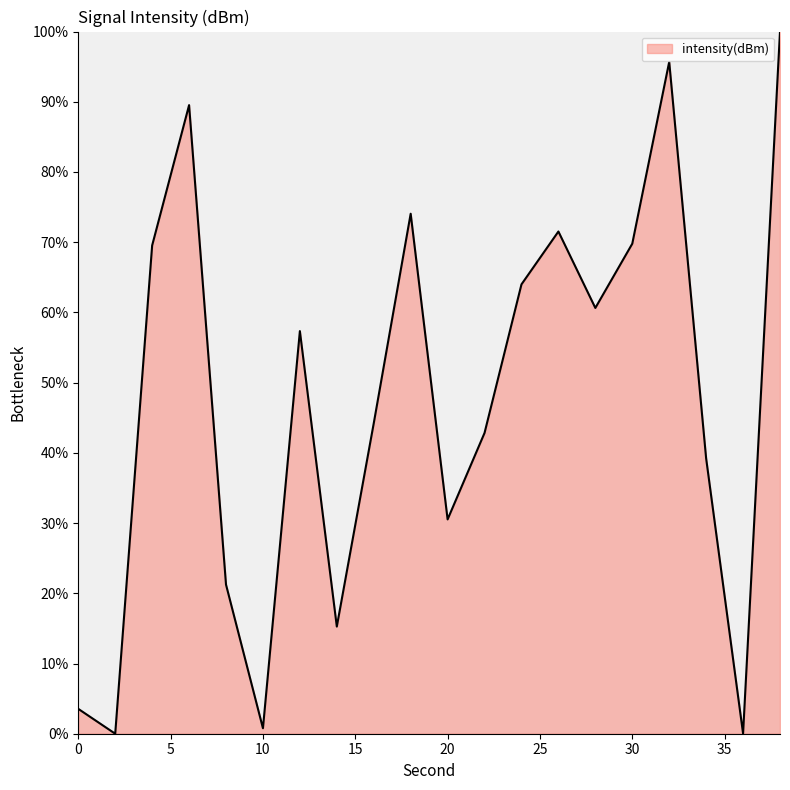

What is the maximum value shown in the chart?

100.0